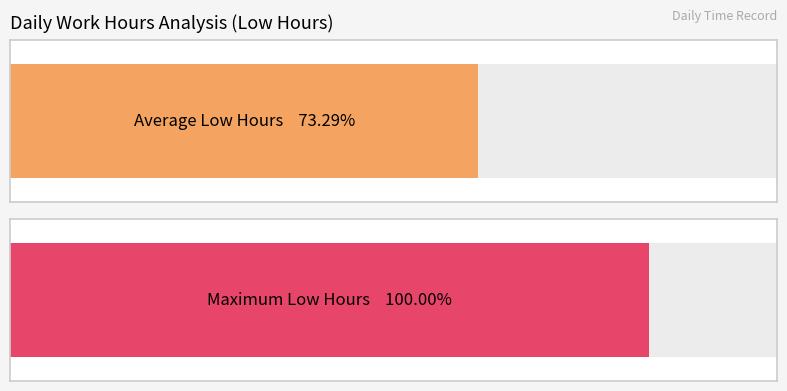

The chart shows a value of 2.0 at 28. True or false?

False